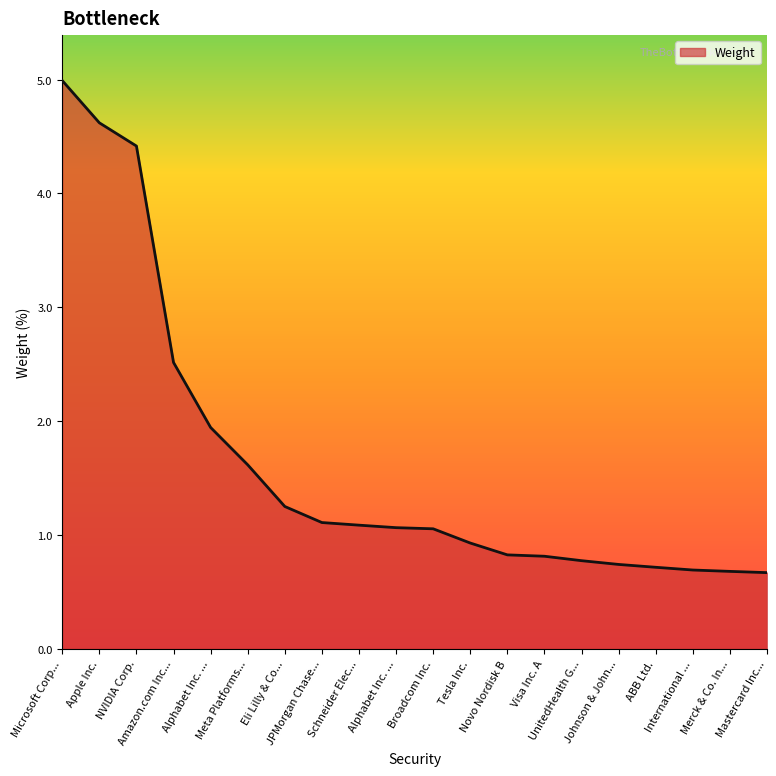

List the labels in order of value, smallest first.

Mastercard Inc..., Merck & Co. In..., International ..., ABB Ltd., Johnson & John..., UnitedHealth G..., Visa Inc. A, Novo Nordisk B, Tesla Inc., Broadcom Inc., Alphabet Inc. ..., Schneider Elec..., JPMorgan Chase..., Eli Lilly & Co..., Meta Platforms..., Alphabet Inc. ..., Amazon.com Inc..., NVIDIA Corp., Apple Inc., Microsoft Corp...